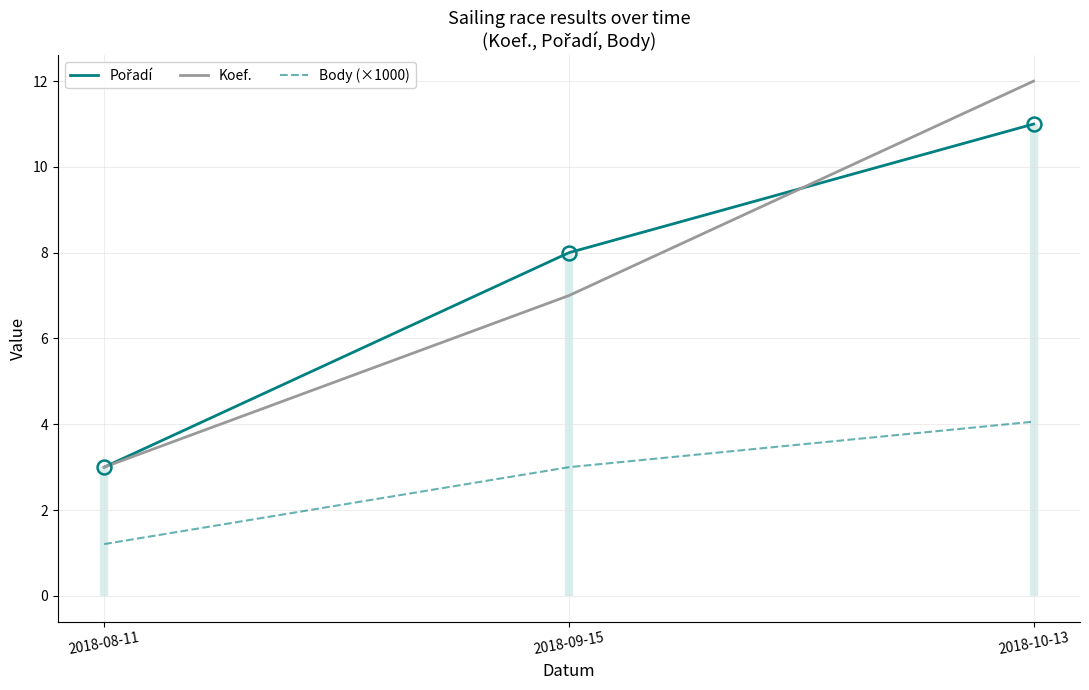

What is the average value of the Koef. series?

7.3